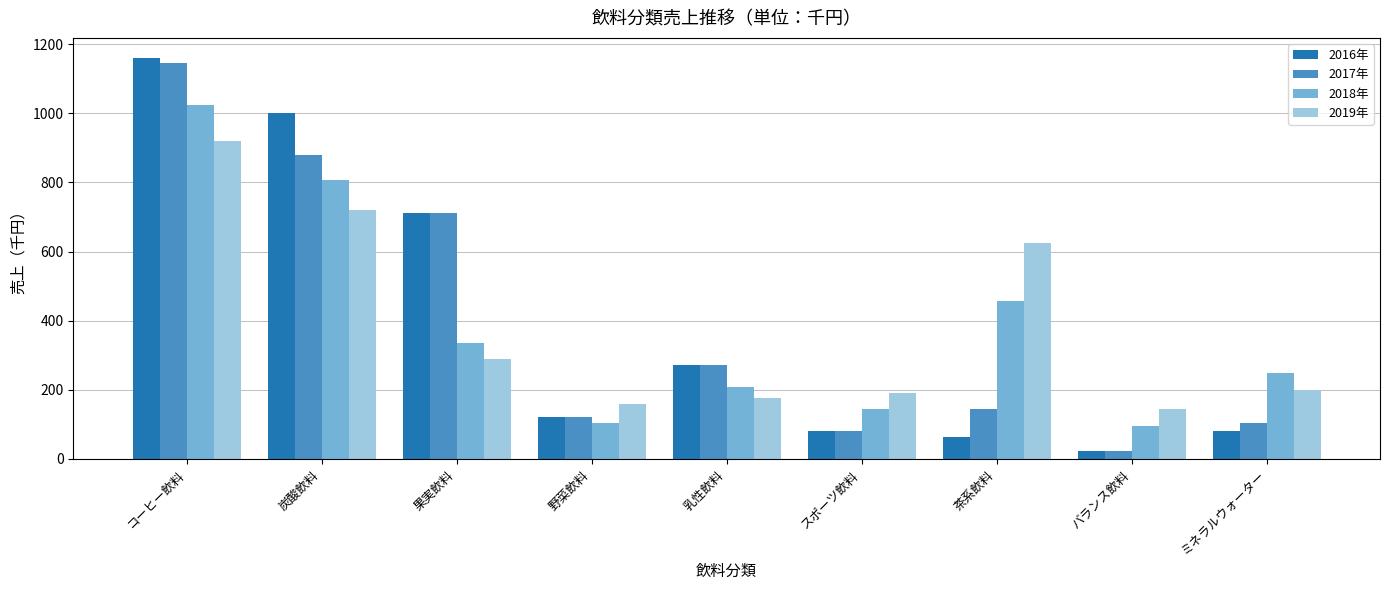

At 茶系飲料, list the series in order from smallest to largest.

2016年, 2017年, 2018年, 2019年